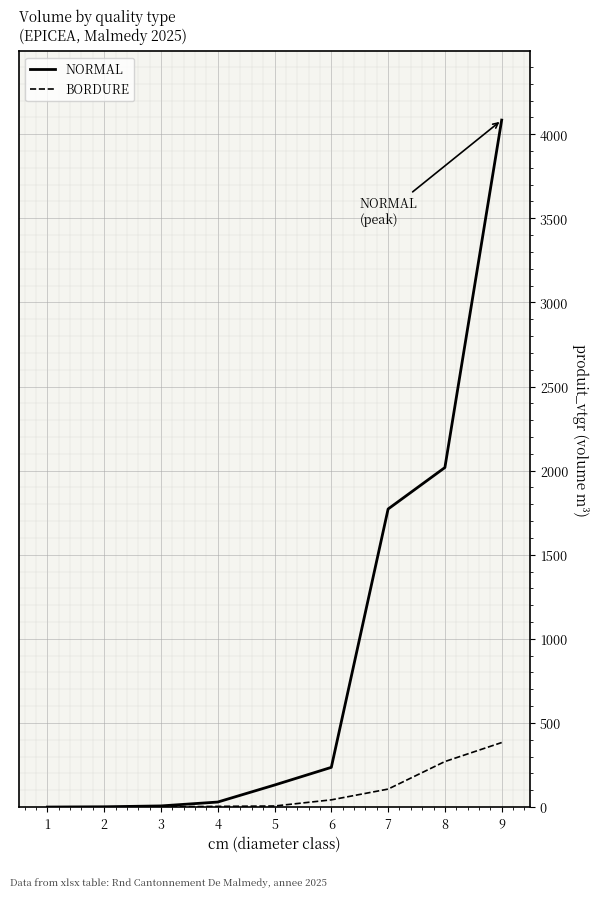

Count the number of categories in the chart.

9